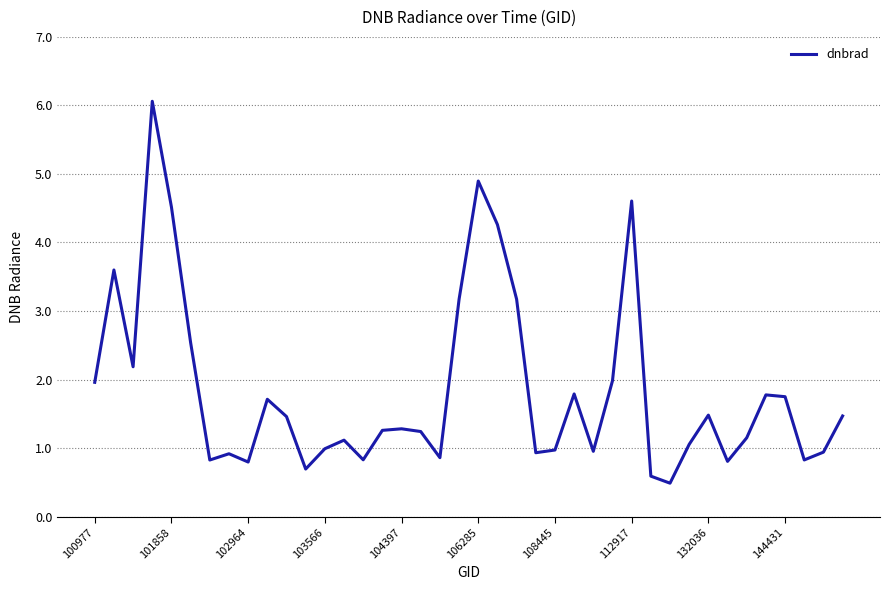

Does the chart have visible grid lines?

Yes